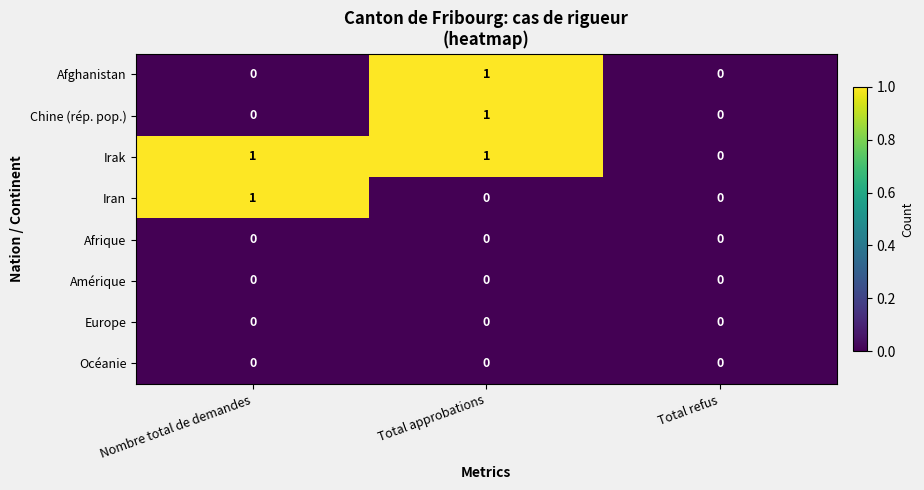

The Afghanistan series shows 1 at Nombre total de demandes. True or false?

False